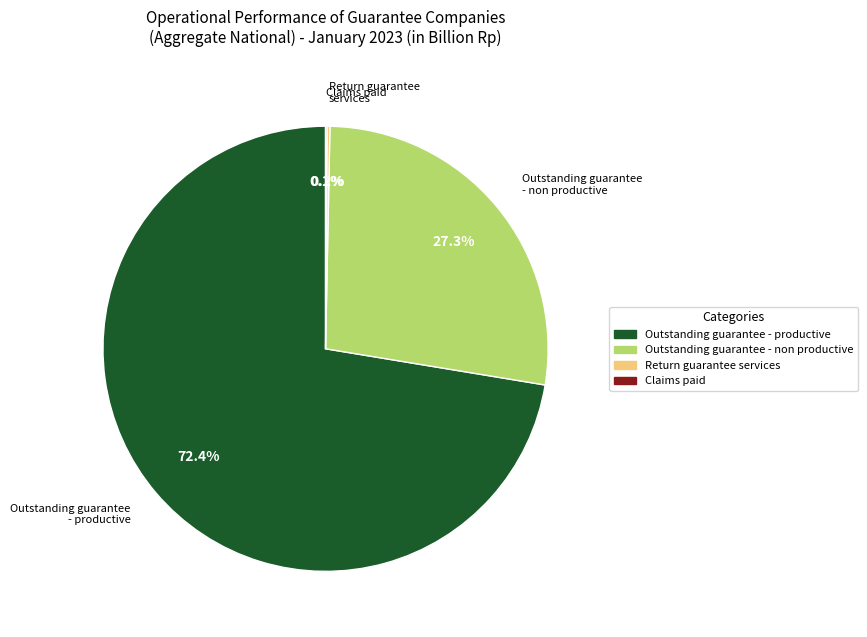

To the nearest percent, what is the combined percentage of Outstanding guarantee - non productive and Outstanding guarantee - productive?

100%